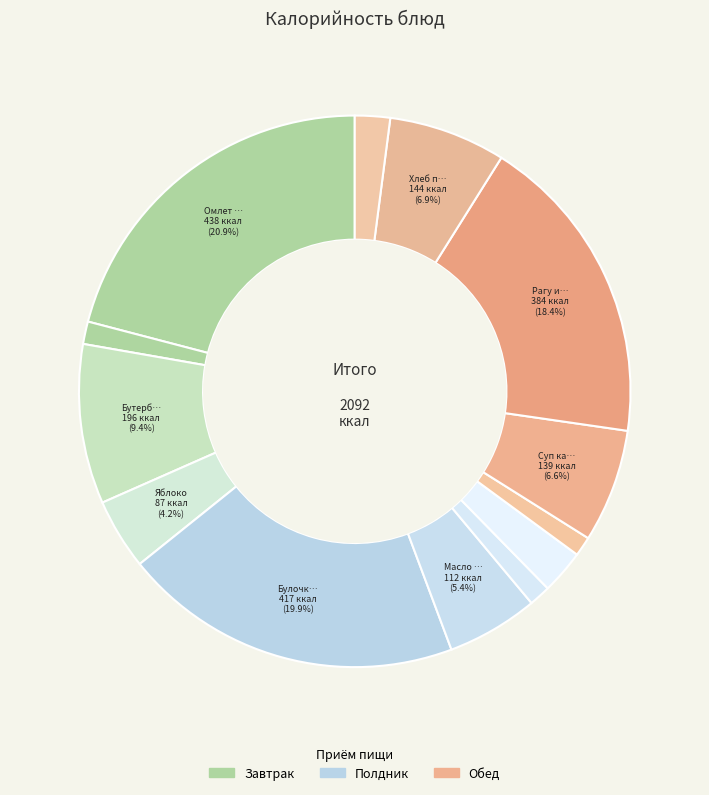

Count the number of slices in the pie.

13